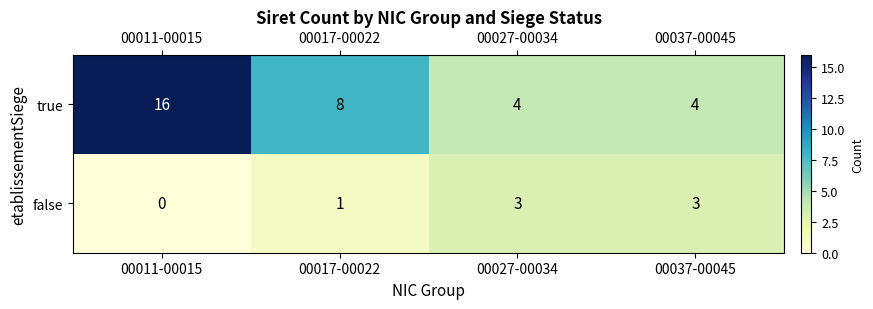

Where is false nearest to the value 1?

00017-00022